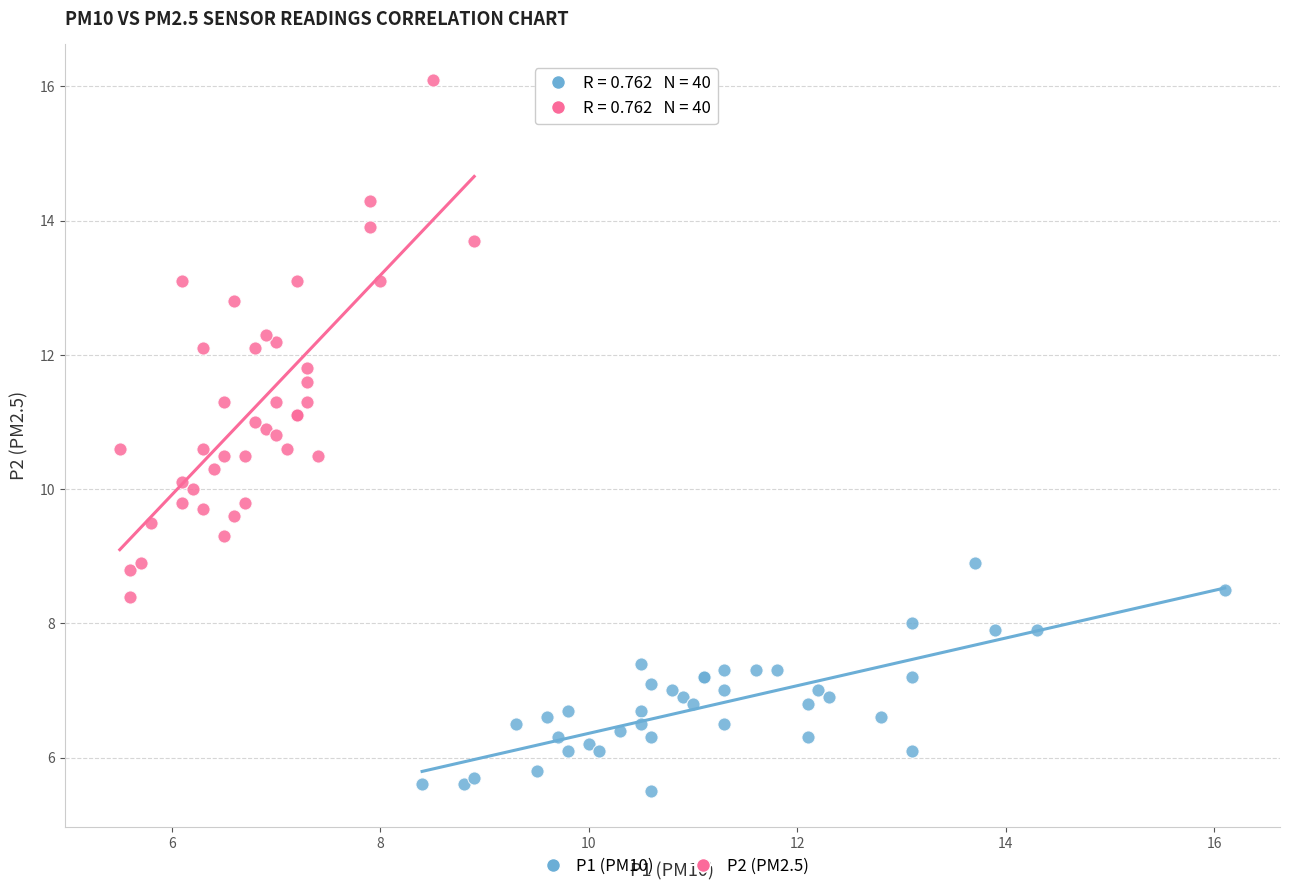

Which series contains the lowest Y value?

P1 (PM10)